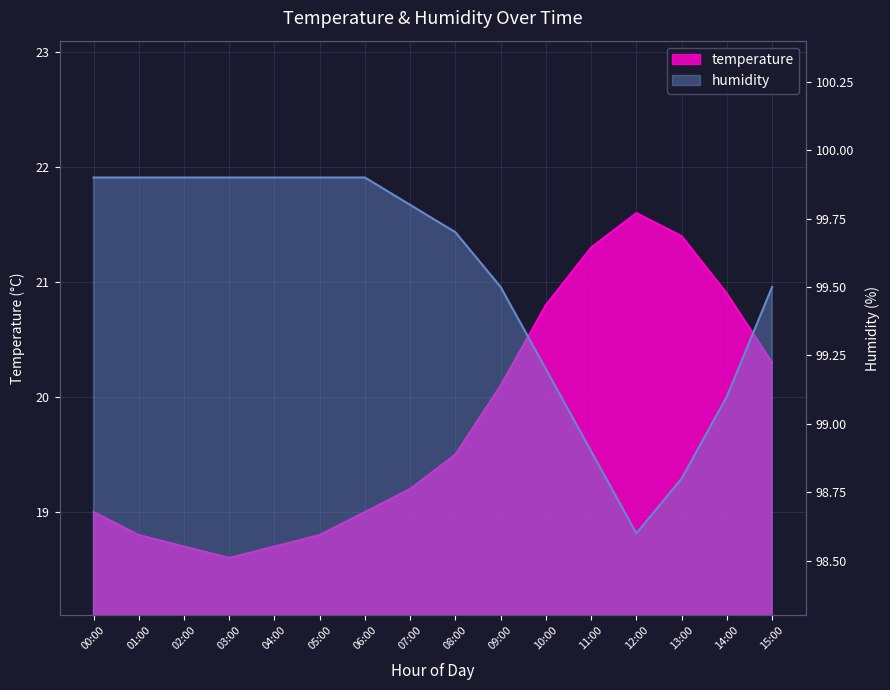

True or false: humidity and temperature intersect in this chart.

False